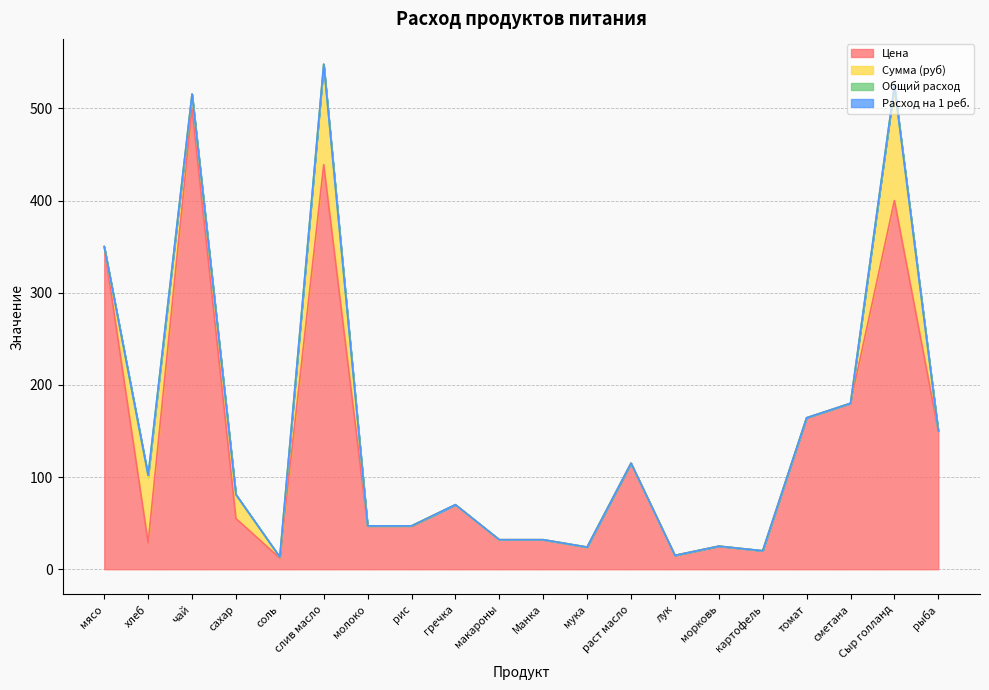

Does the chart have visible grid lines?

Yes